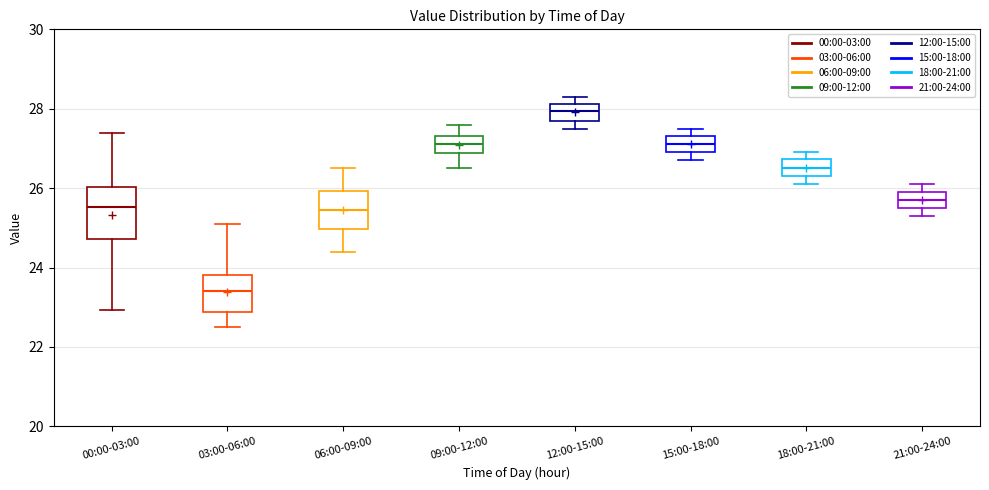

Which box's median line is the lowest?

03:00-06:00